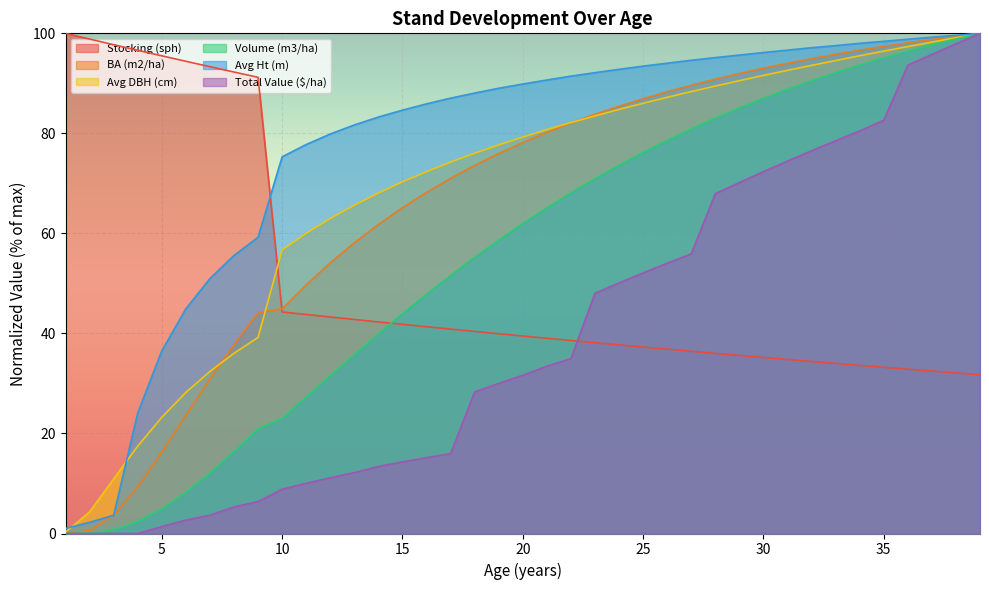

What is the approximate value of Avg DBH (cm) at 17?

74.3